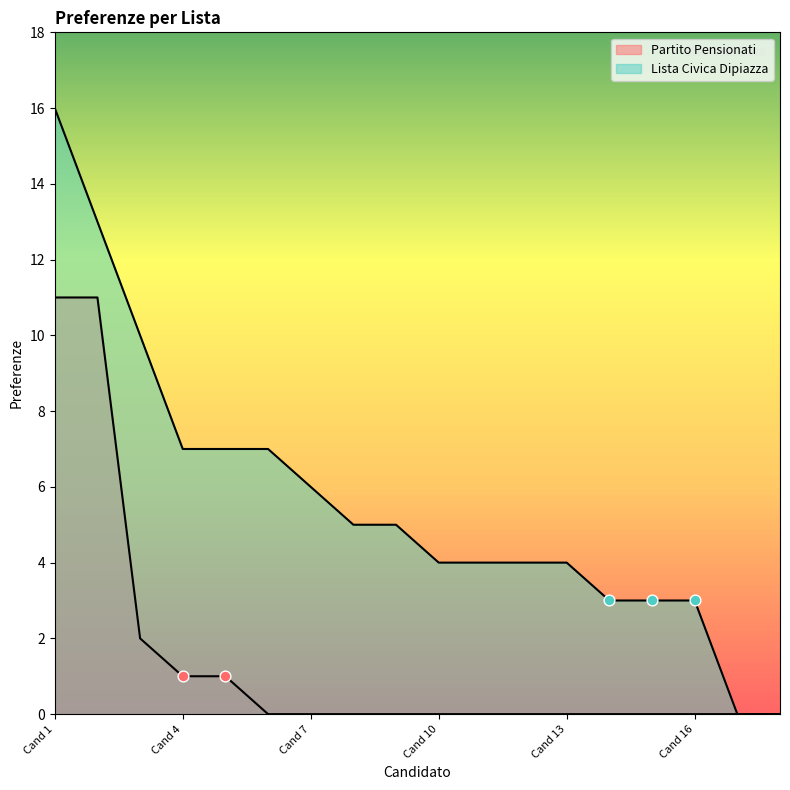

What are all the series names shown in the legend?

Partito Pensionati, Lista Civica Dipiazza